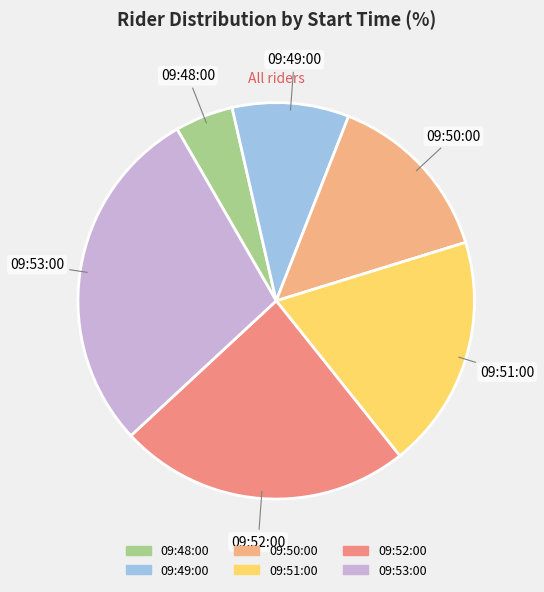

Which category has the smallest portion of the pie?

09:48:00